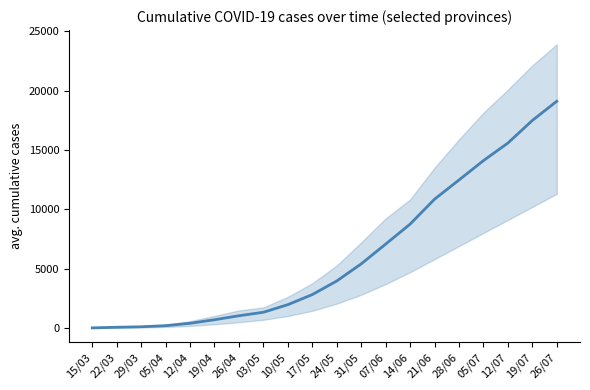

How many data points are above 3958?

10